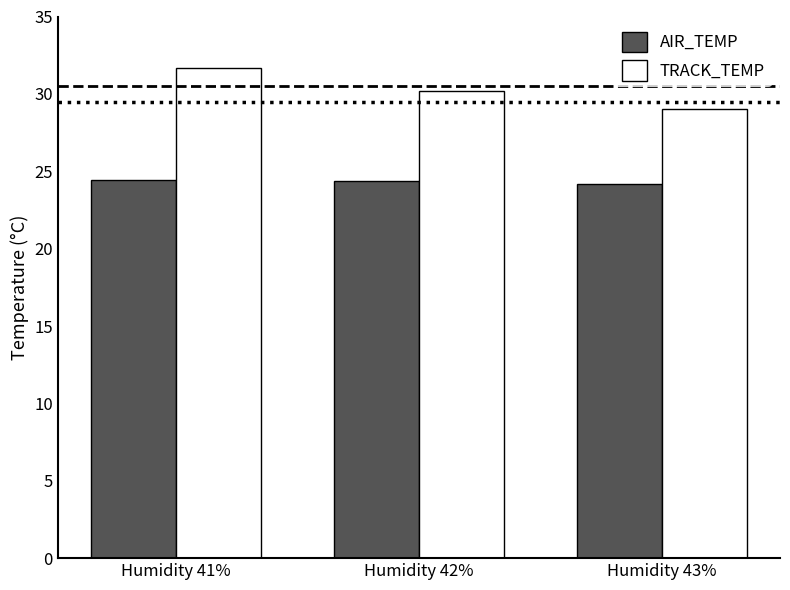

How many distinct data groups are displayed?

2